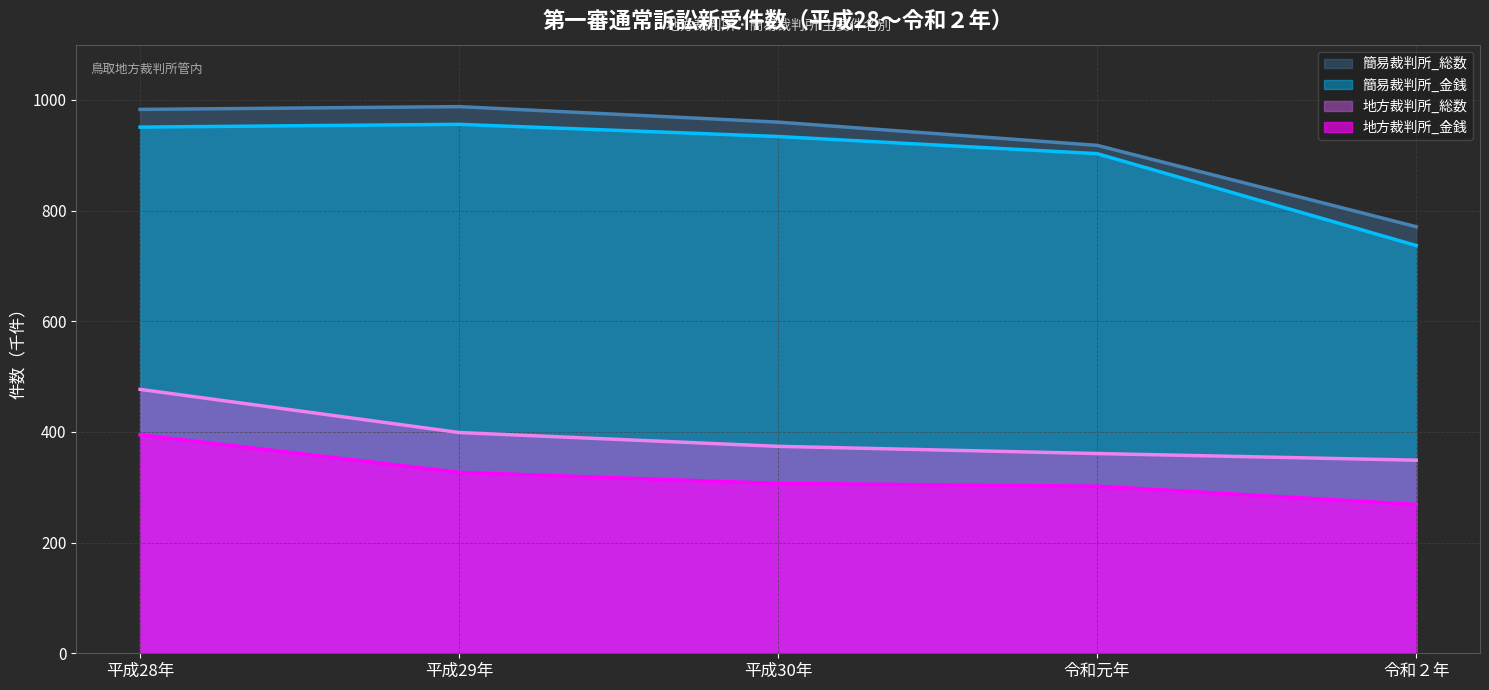

Is the value of 地方裁判所_総数 at 平成29年 greater than the value of 簡易裁判所_総数 at 令和元年?

No